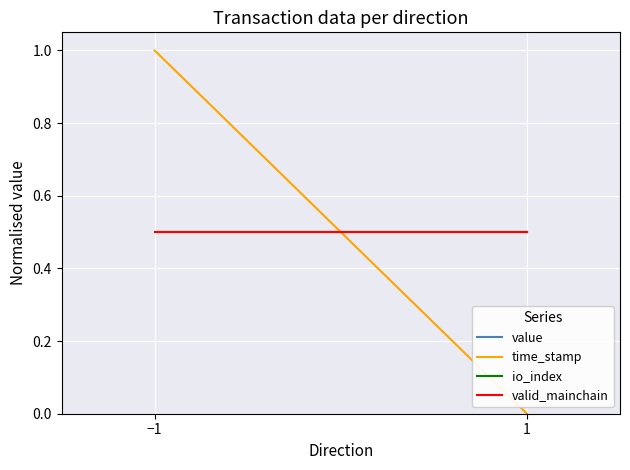

How many lines are shown in the chart?

4